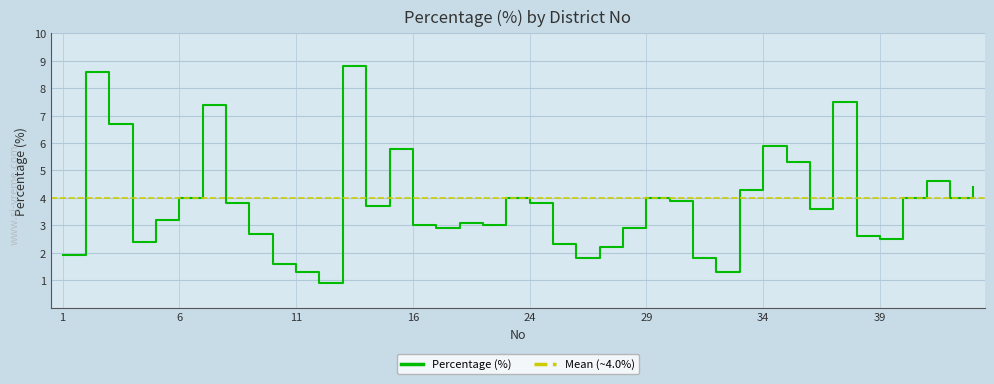

True or false: the data shows 4.0 at 22.

True